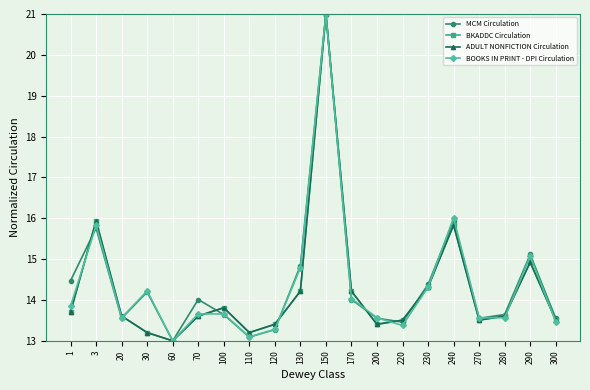

Is this an area chart (filled region under the line)?

No